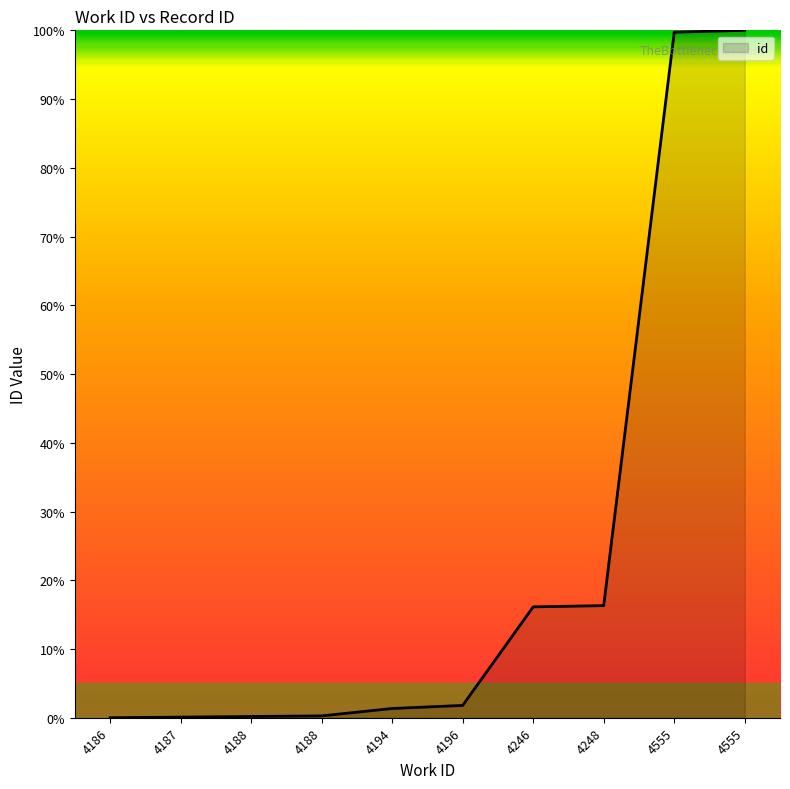

What is the difference between the values at 4555 and 4555?

0.3